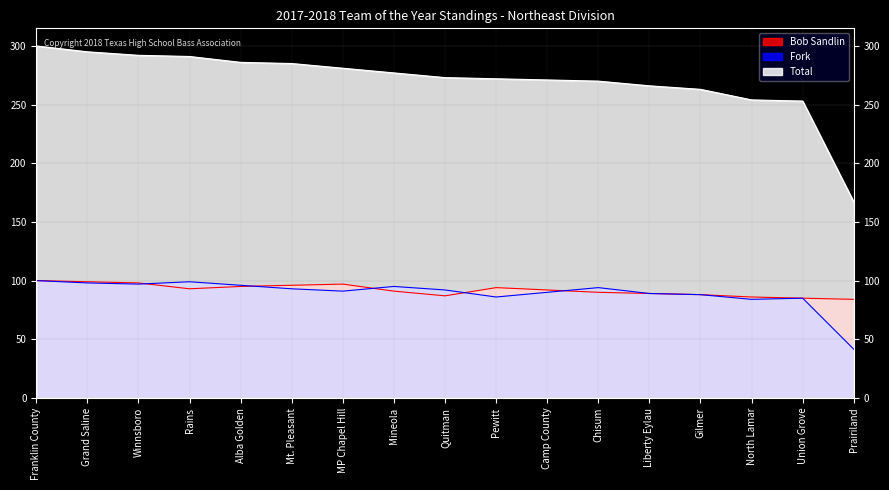

How many series are shown in this chart?

3